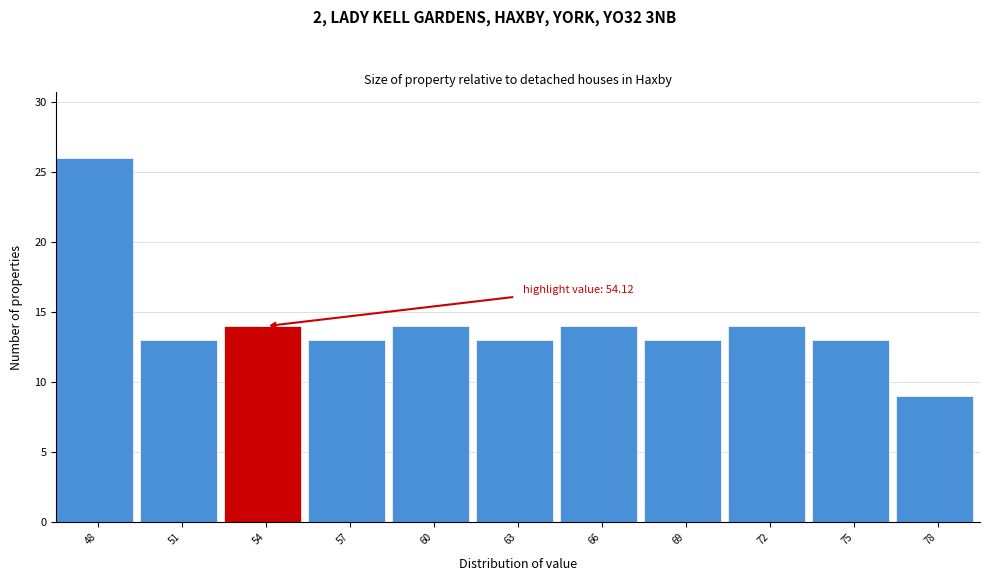

Reading right to left, extract all data points from this chart.

9	13	14	13	14	13	14	13	14	13	26